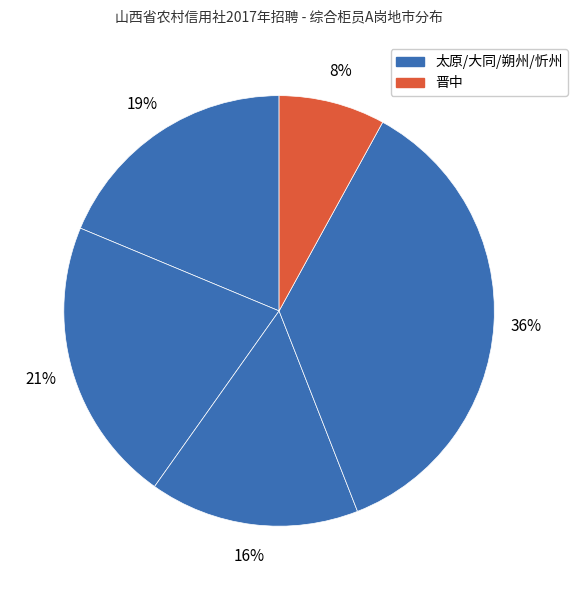

Count the number of slices in the pie.

5